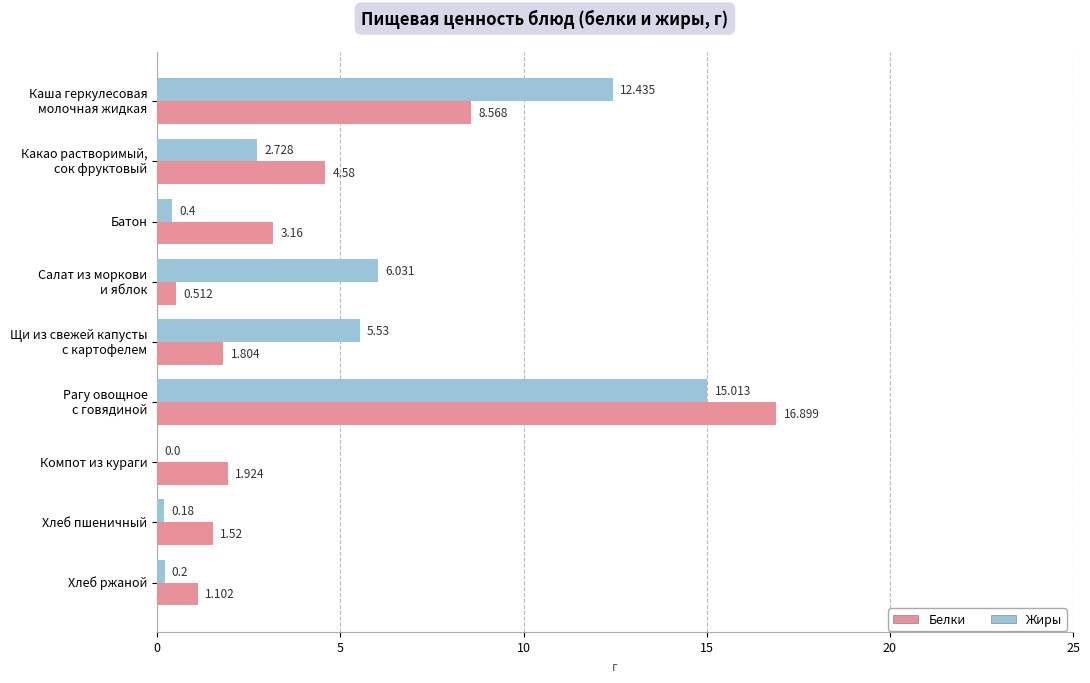

At which label is Жиры closest to 7?

Салат из моркови
и яблок